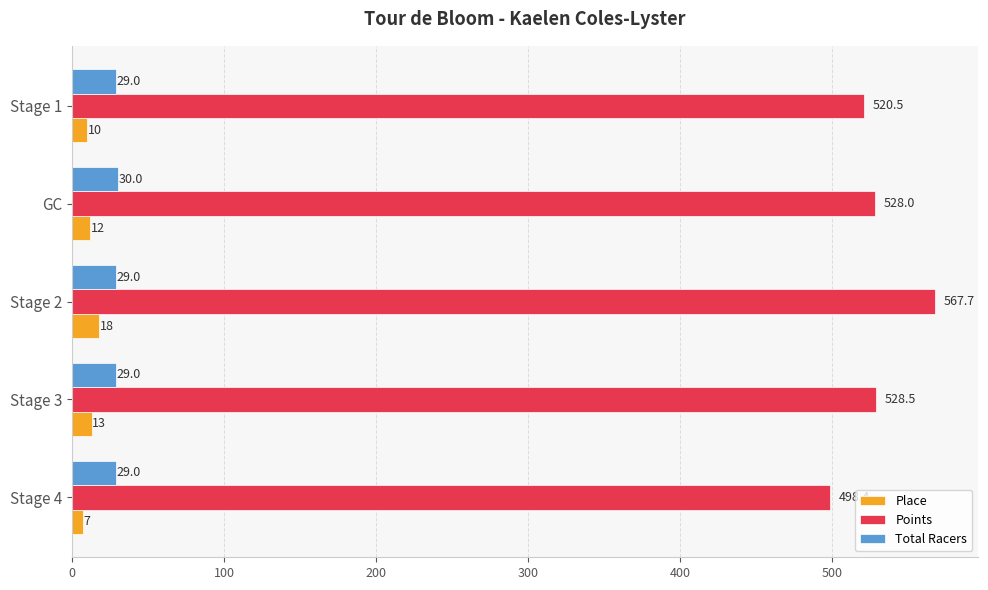

What is the smallest value displayed?

7.0